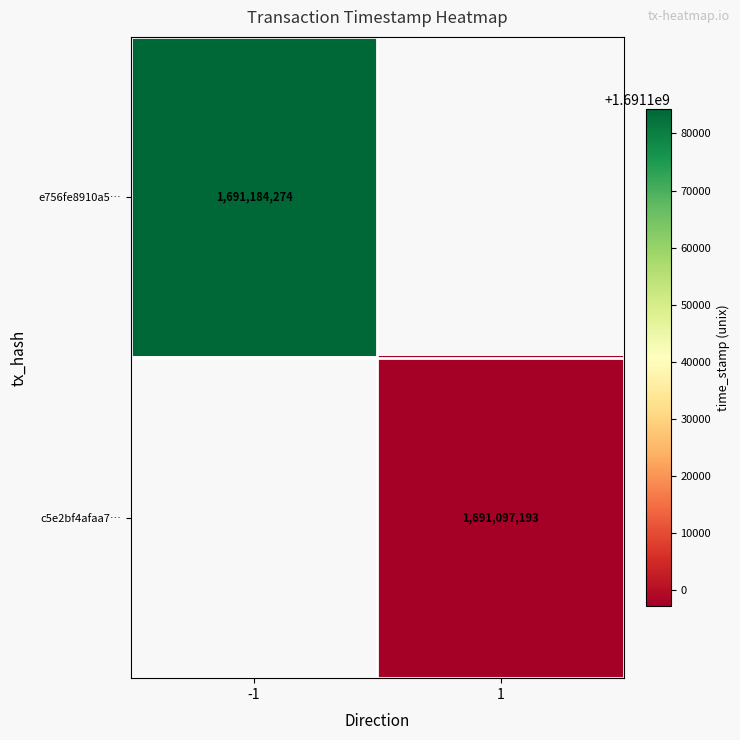

Is the value of e756fe8910a5… at -1 greater than the value of c5e2bf4afaa7… at 1?

Yes